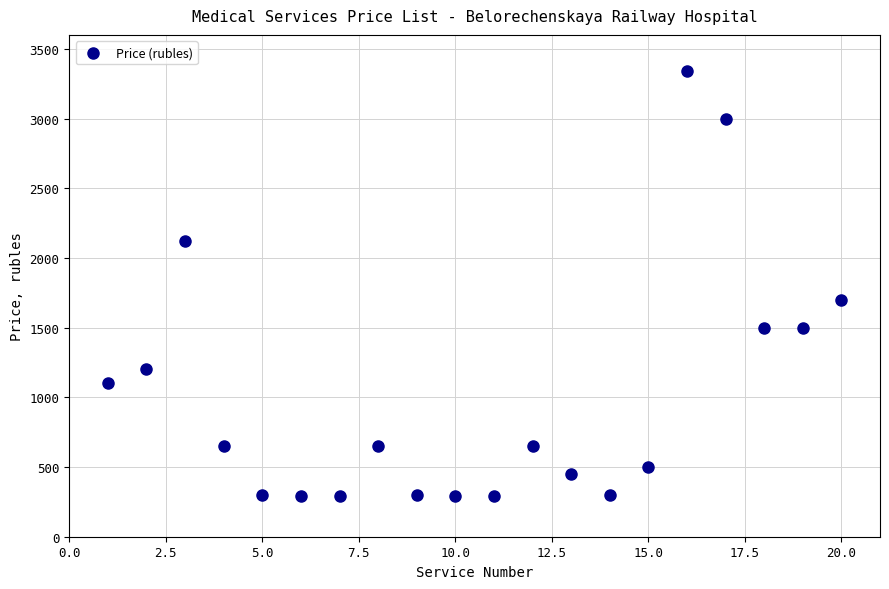

What is the range of Y values (max minus min)?

3050